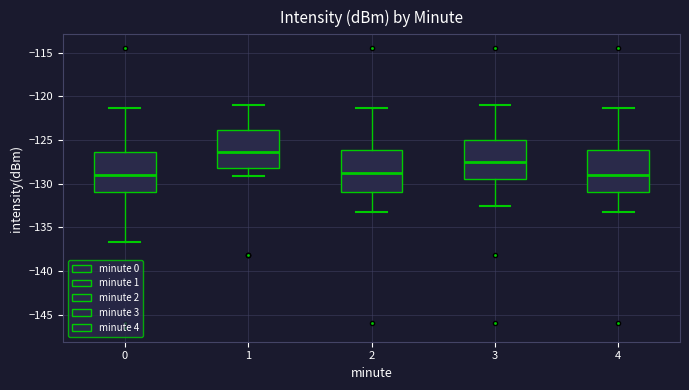

Reading left to right, read every box against the y-axis: the position of its median line, the range the box covers, and the ends of its whiskers. The values are not printed on the chart, so give them approximately, as read against the axis.

0: median -129.0, box -131.0 to -126.5, whiskers -136.5 to -121.5
1: median -126.5, box -128.0 to -124.0, whiskers -129.0 to -121.0
2: median -129.0, box -131.0 to -126.0, whiskers -133.5 to -121.5
3: median -127.5, box -129.5 to -125.0, whiskers -132.5 to -121.0
4: median -129.0, box -131.0 to -126.0, whiskers -133.5 to -121.5